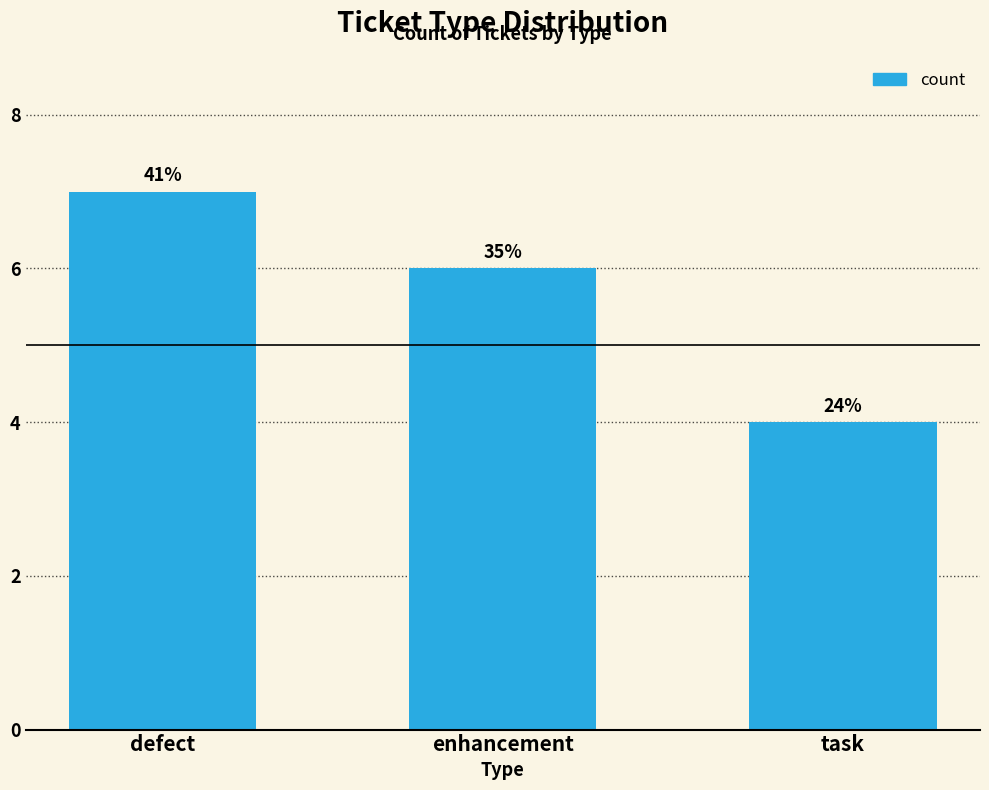

Which has a higher value, task or enhancement?

enhancement